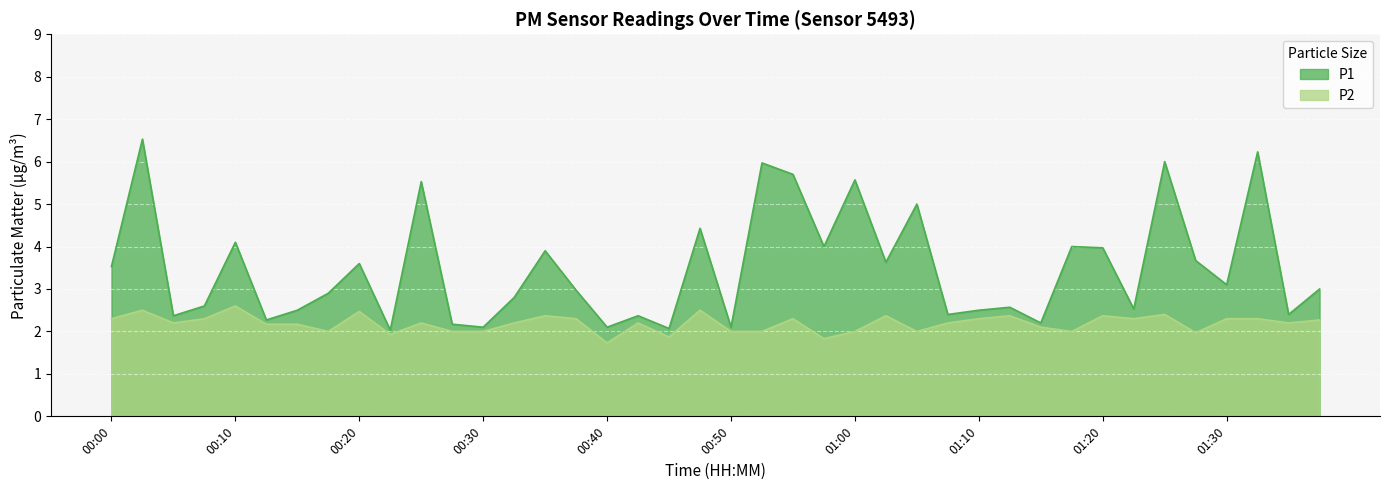

True or false: P1 and P2 intersect in this chart.

False